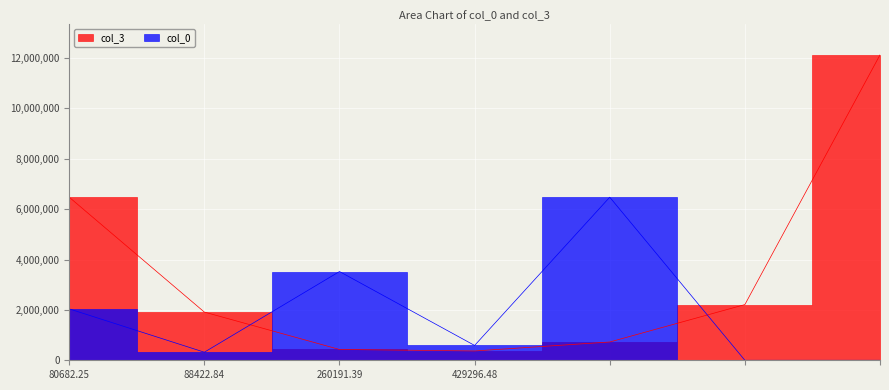

Which series has the largest total across all categories?

col_3